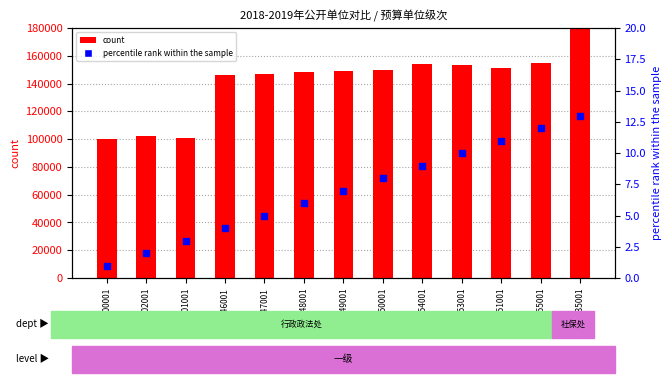

Which series reaches the minimum Y coordinate?

percentile rank within the sample